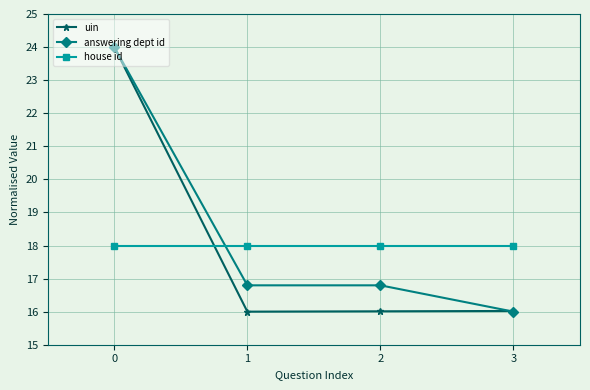

Which series has the largest total across all categories?

answering dept id